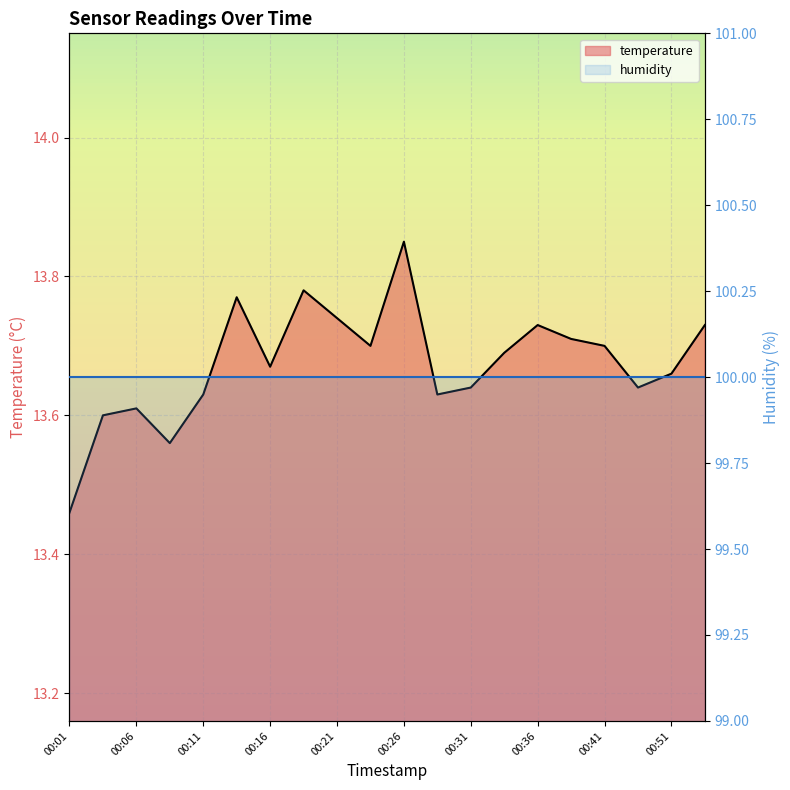

List the labels in order of value, largest first.

00:26, 00:18, 00:13, 00:21, 00:36, 00:54, 00:38, 00:24, 00:41, 00:33, 00:16, 00:51, 00:31, 00:49, 00:11, 00:28, 00:06, 00:03, 00:08, 00:01